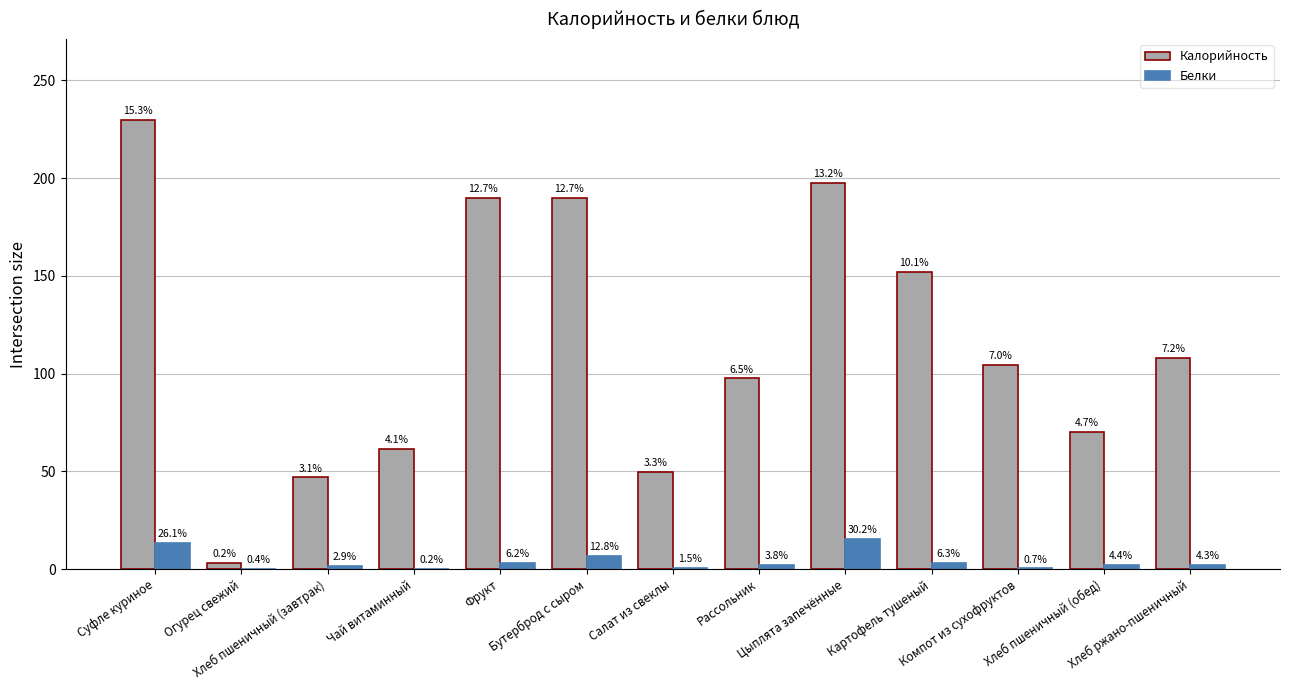

What are all the series names shown in the legend?

Калорийность, Белки